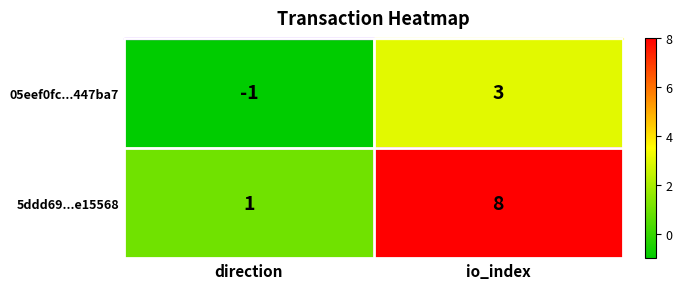

Which series has the largest total across all categories?

5ddd69...e15568